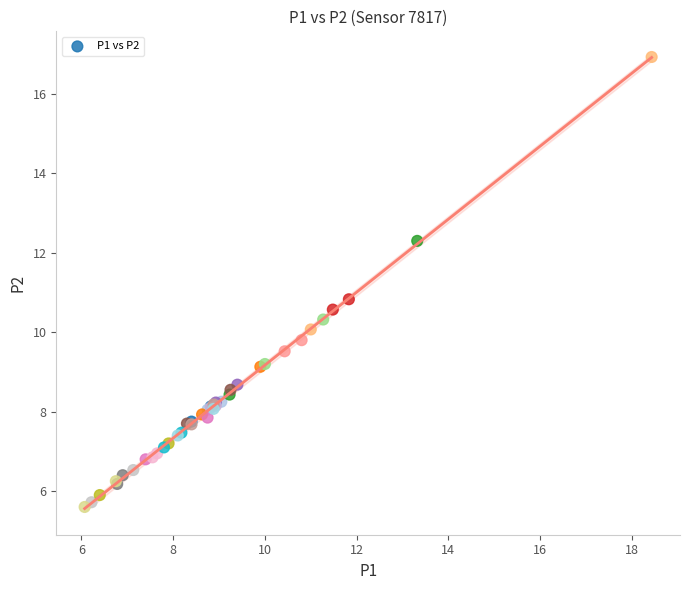

What Y value in the scatter plot is closest to 11?

10.8